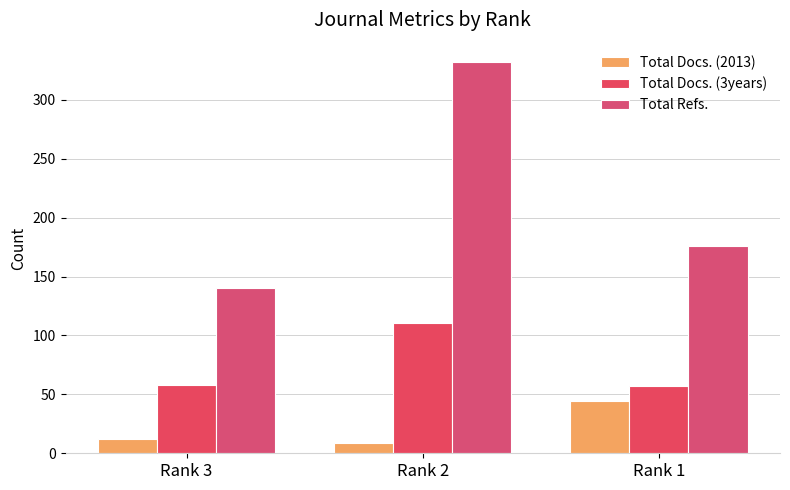

How many groups of bars are there?

3